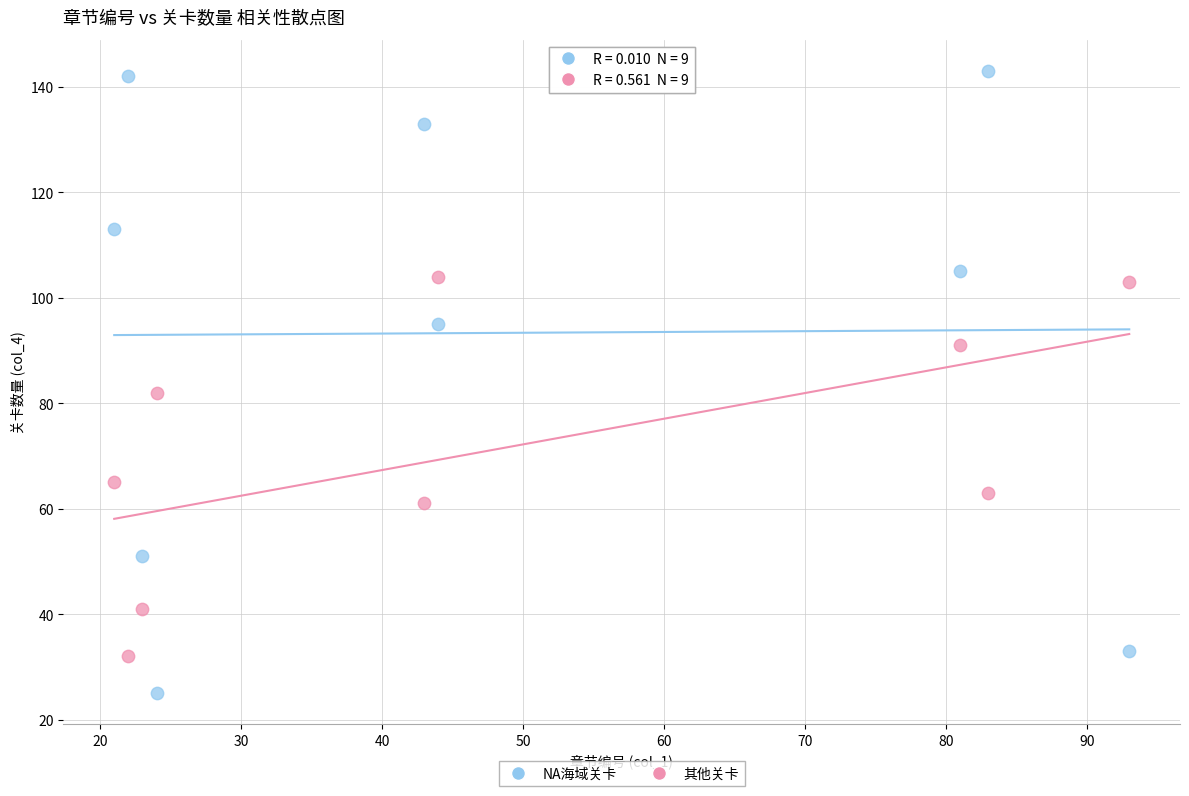

Which series contains the highest Y value?

NA海域关卡